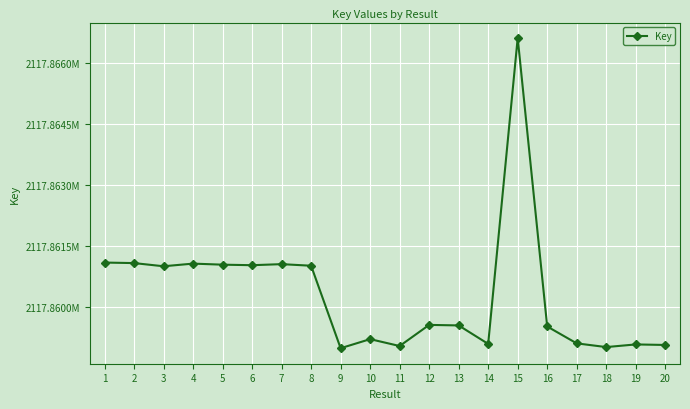

What is the greatest value displayed?

2117866612